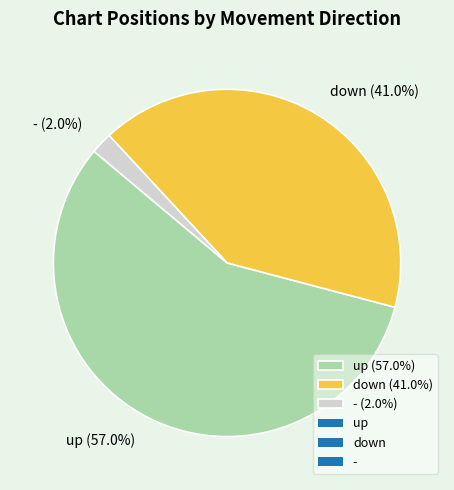

Which category has the smallest portion of the pie?

-